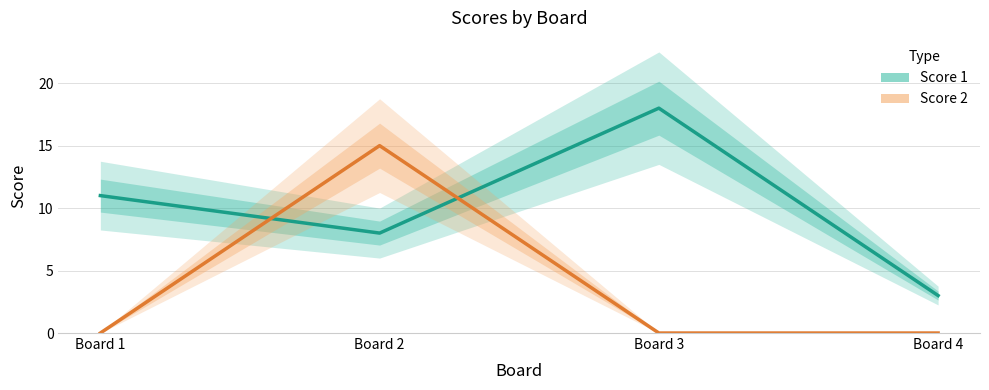

What are all the series names shown in the legend?

Score 1, Score 2